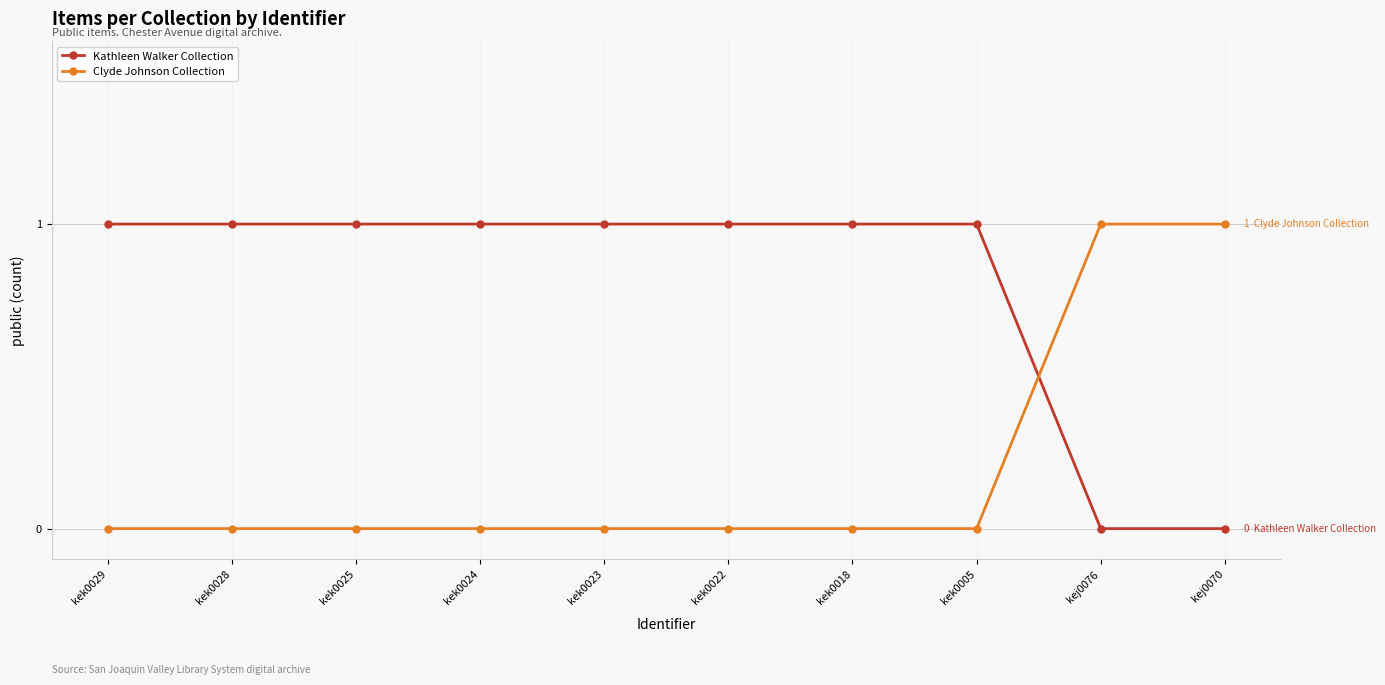

Reading left to right, list all the values displayed in this chart.

Kathleen Walker Collection: kek0029=1	kek0028=1	kek0025=1	kek0024=1	kek0023=1	kek0022=1	kek0018=1	kek0005=1	kej0076=0	kej0070=0
Clyde Johnson Collection: kek0029=0	kek0028=0	kek0025=0	kek0024=0	kek0023=0	kek0022=0	kek0018=0	kek0005=0	kej0076=1	kej0070=1